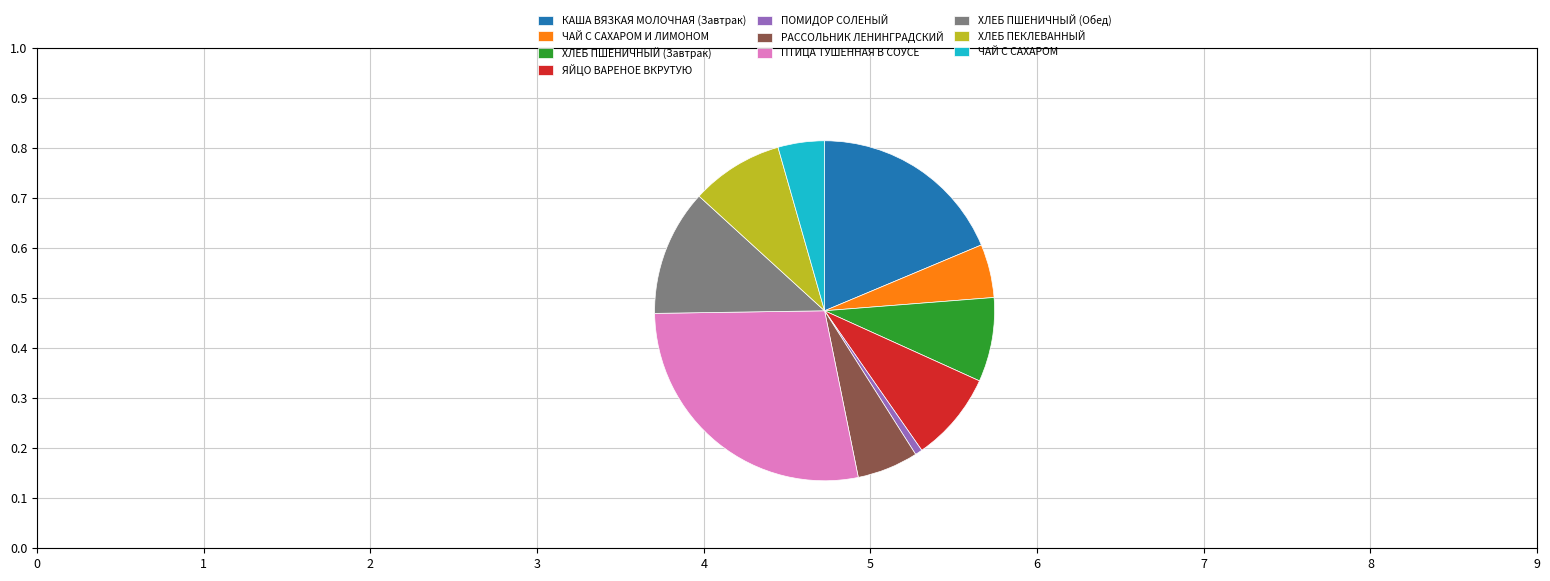

Approximately how many times larger is the value at КАША ВЯЗКАЯ МОЛОЧНАЯ (Завтрак) compared to ЧАЙ С САХАРОМ И ЛИМОНОМ?

3.7